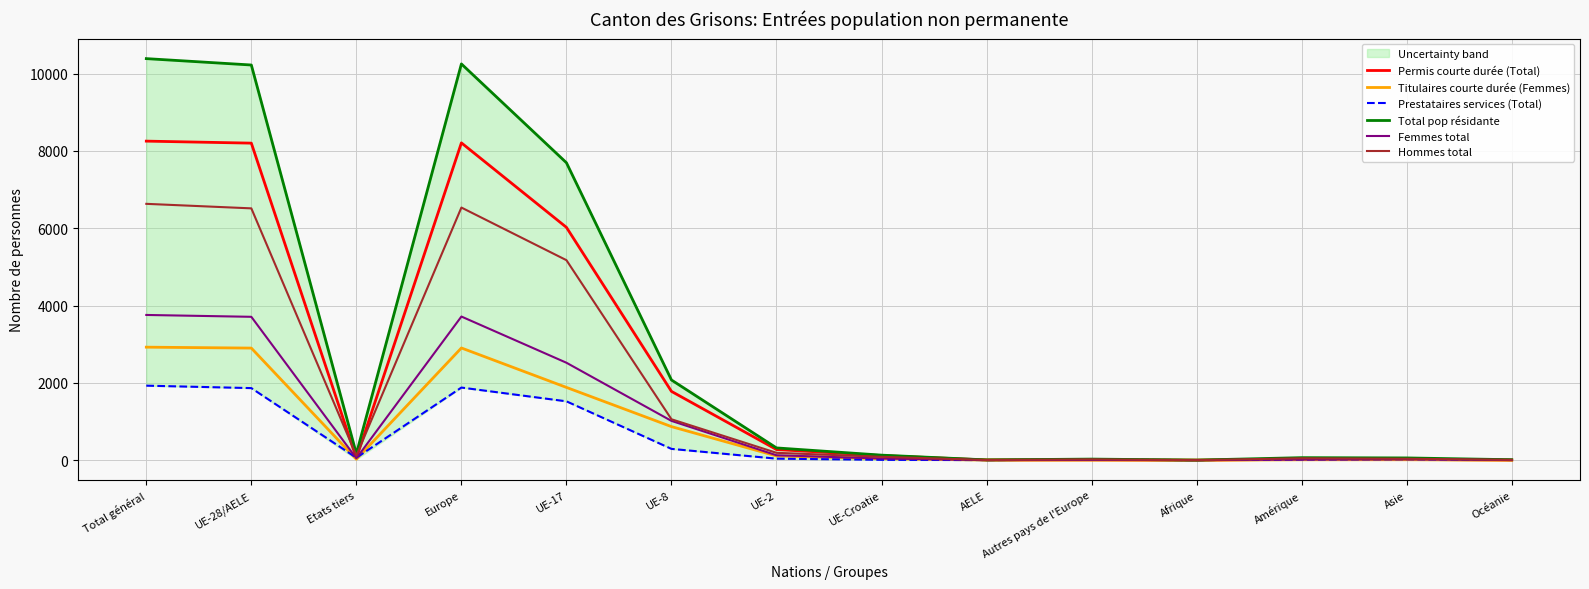

What is the label of the 2nd point from the left?

UE-28/AELE